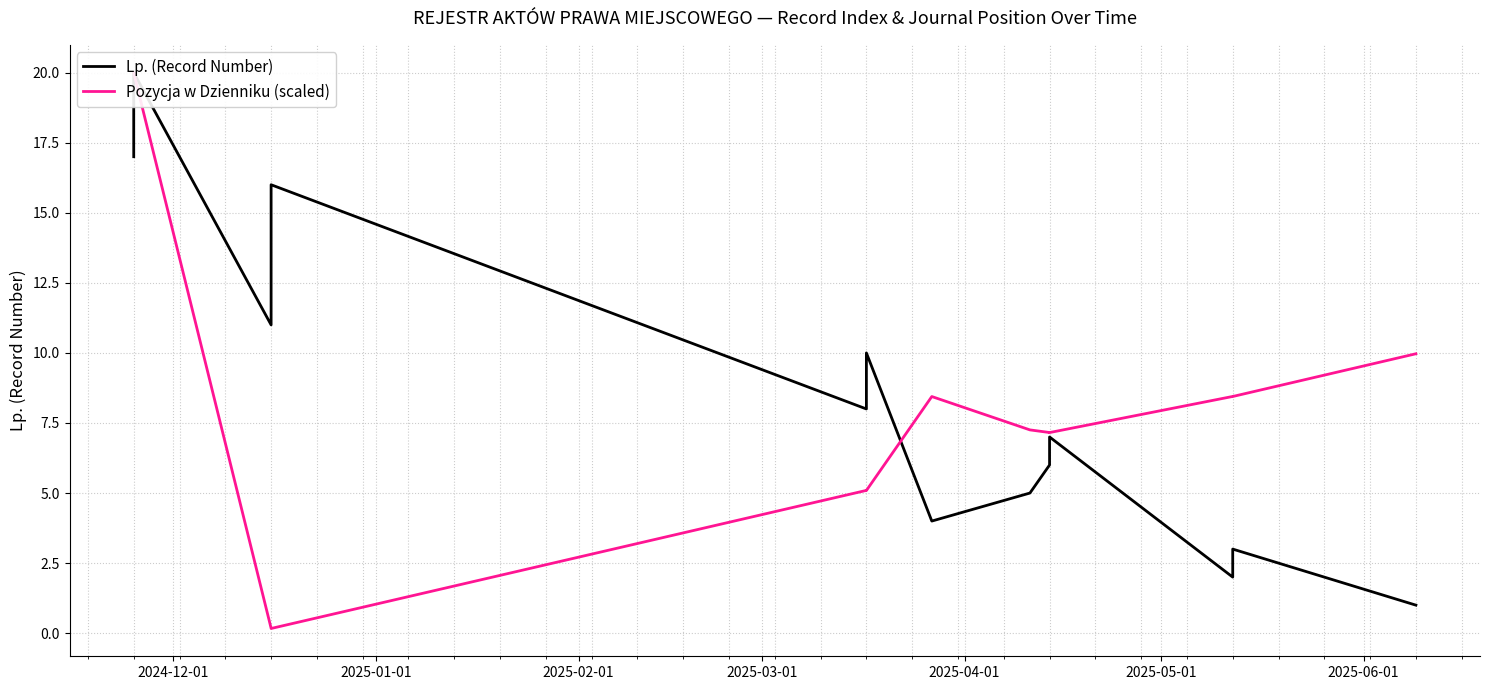

What is the sum of all Lp. (Record Number) values?

210.0